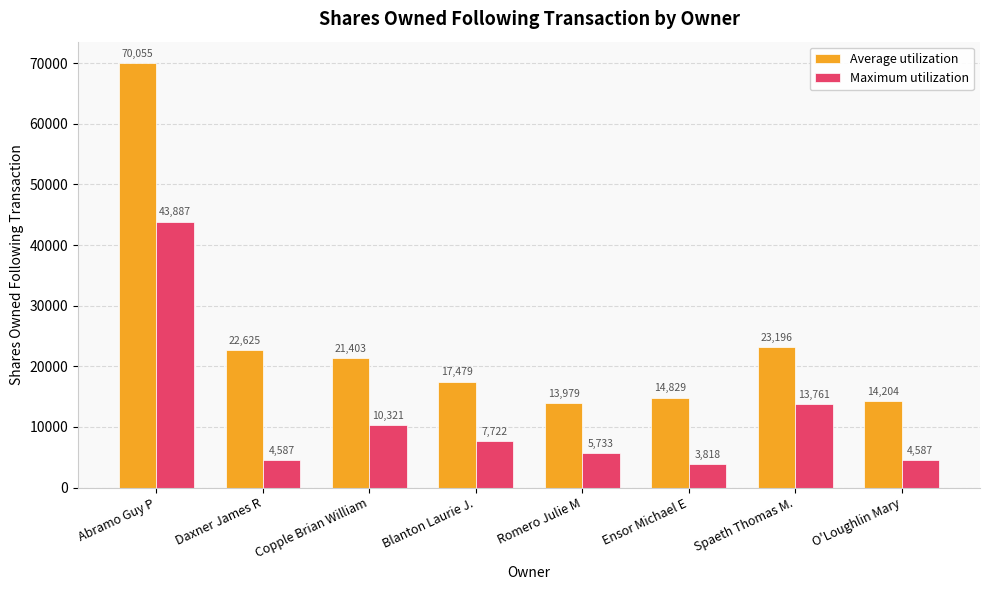

Reading left to right, transcribe all the data shown in this chart.

Average utilization: Abramo Guy P=70055	Daxner James R=22625	Copple Brian William=21403	Blanton Laurie J.=17479	Romero Julie M=13979	Ensor Michael E=14829	Spaeth Thomas M.=23196	O'Loughlin Mary=14204
Maximum utilization: Abramo Guy P=43887	Daxner James R=4587	Copple Brian William=10321	Blanton Laurie J.=7722	Romero Julie M=5733	Ensor Michael E=3818	Spaeth Thomas M.=13761	O'Loughlin Mary=4587